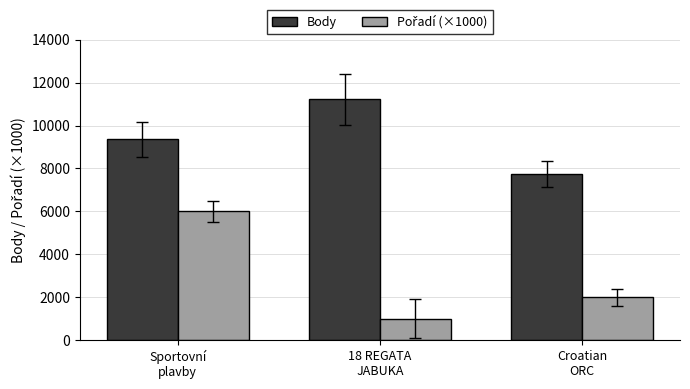

True or false: Body has a value of 11216 at 18 REGATA
JABUKA.

True